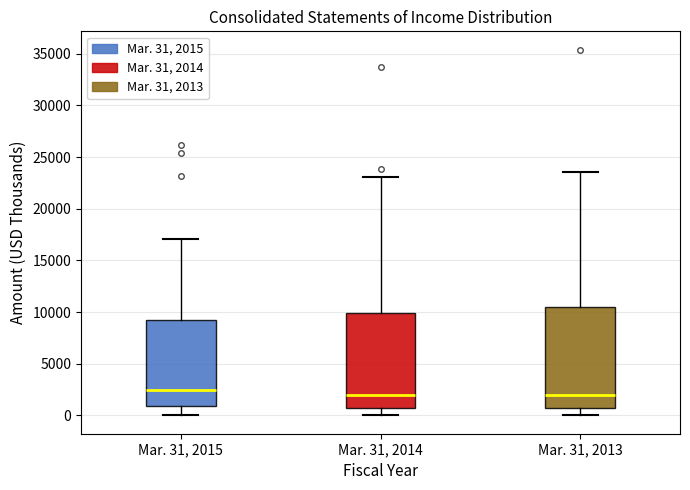

Which box is the tallest, from its lower edge to its upper edge?

Mar. 31, 2013